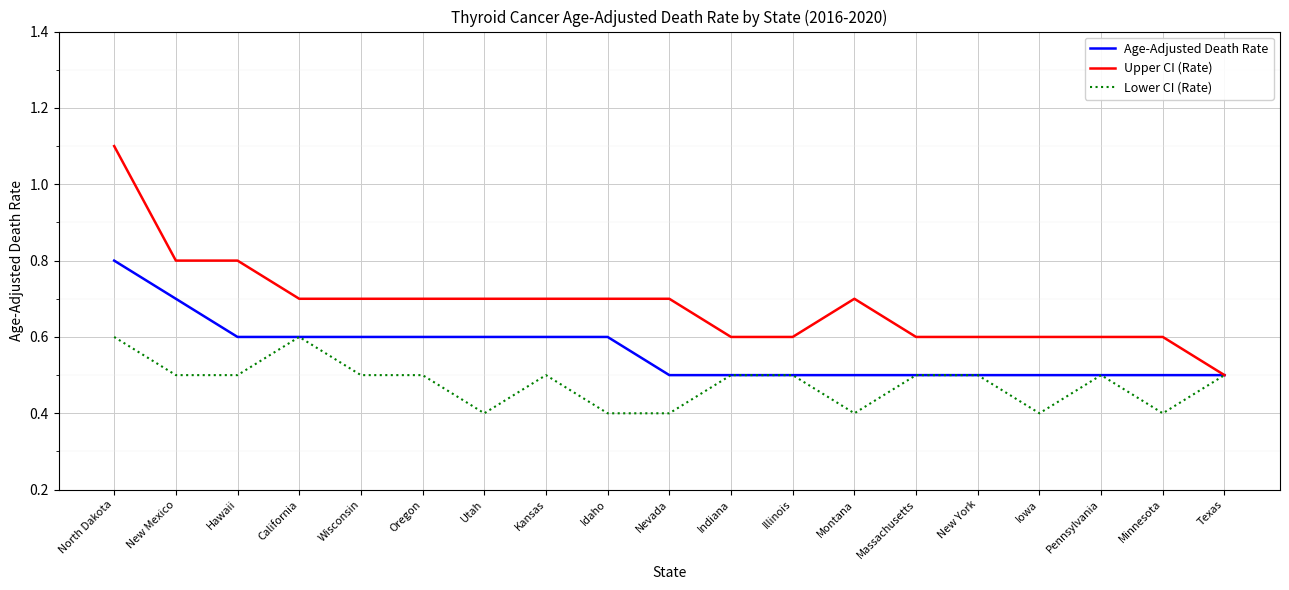

How many Age-Adjusted Death Rate values are between 0 and 1?

19